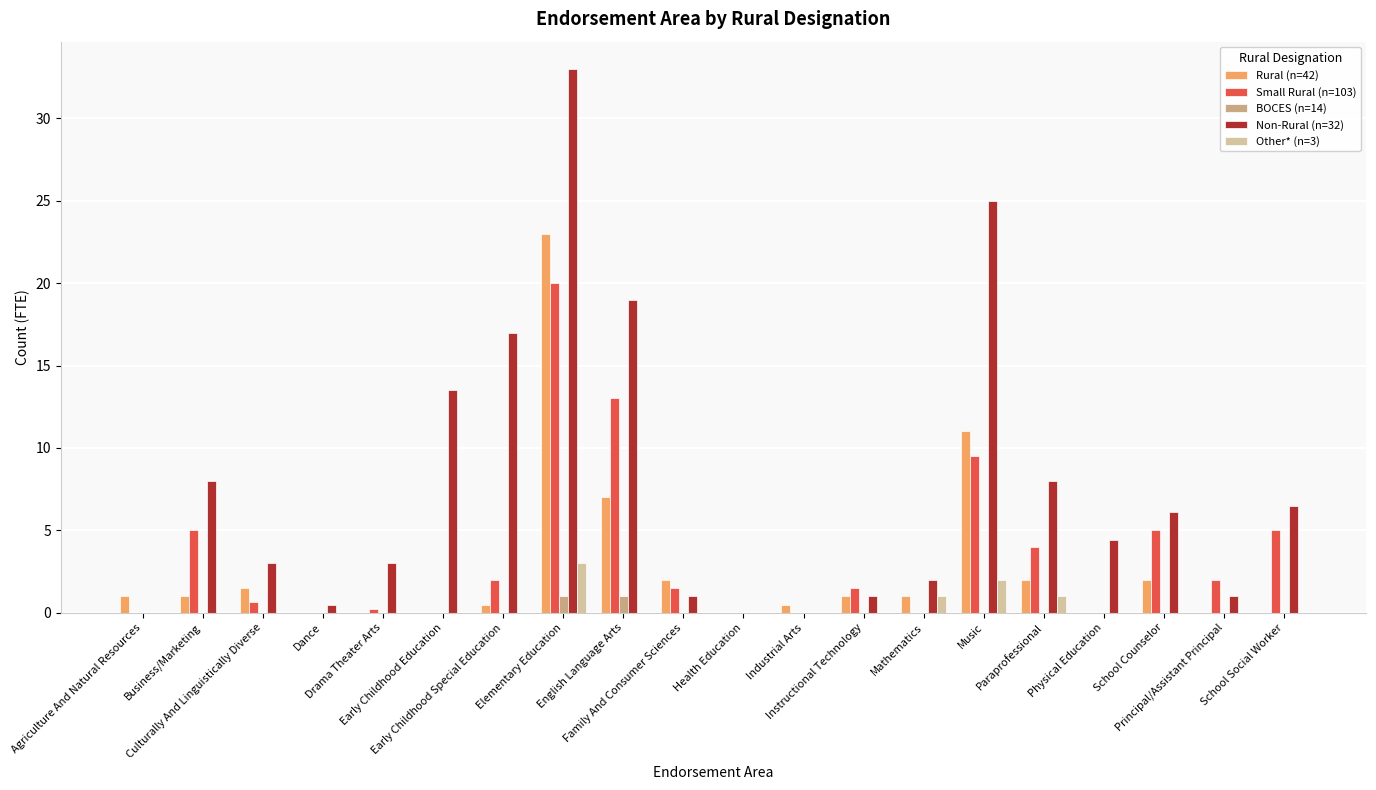

What is the total value across all series at Dance?

0.5